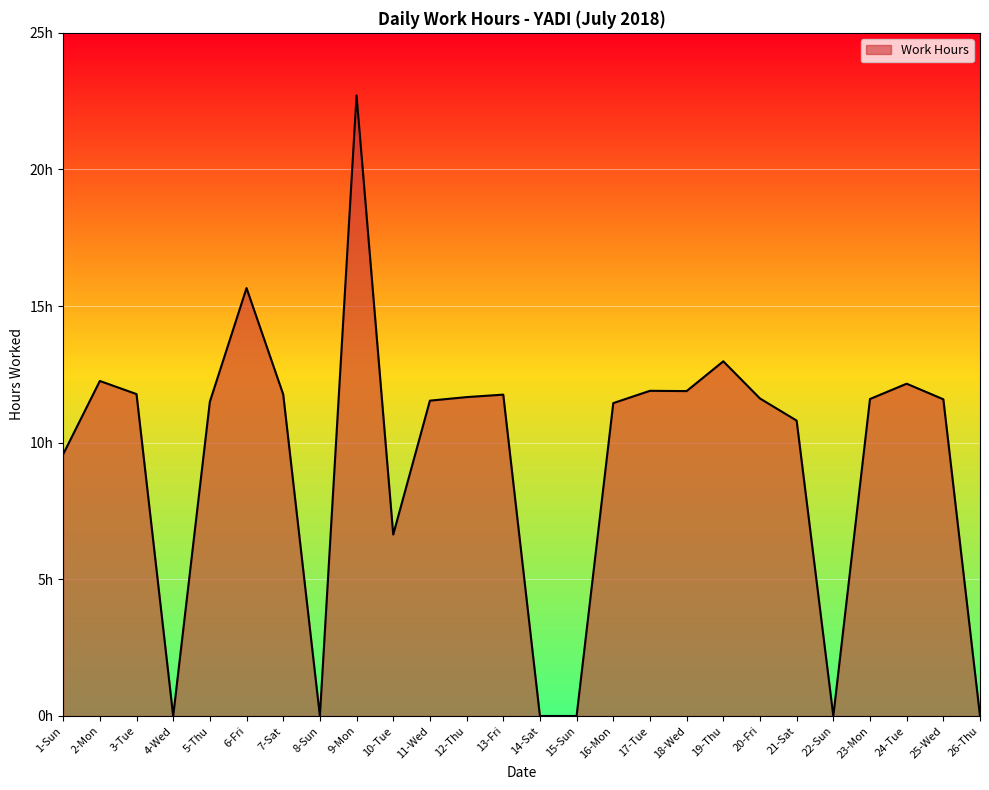

Reading left to right, what are all the values shown in this chart?

9.6	12.3	11.8	0.0	11.5	15.7	11.8	0.0	22.7	6.6	11.5	11.7	11.8	0.0	0.0	11.4	11.9	11.9	13.0	11.6	10.8	0.0	11.6	12.2	11.6	0.0